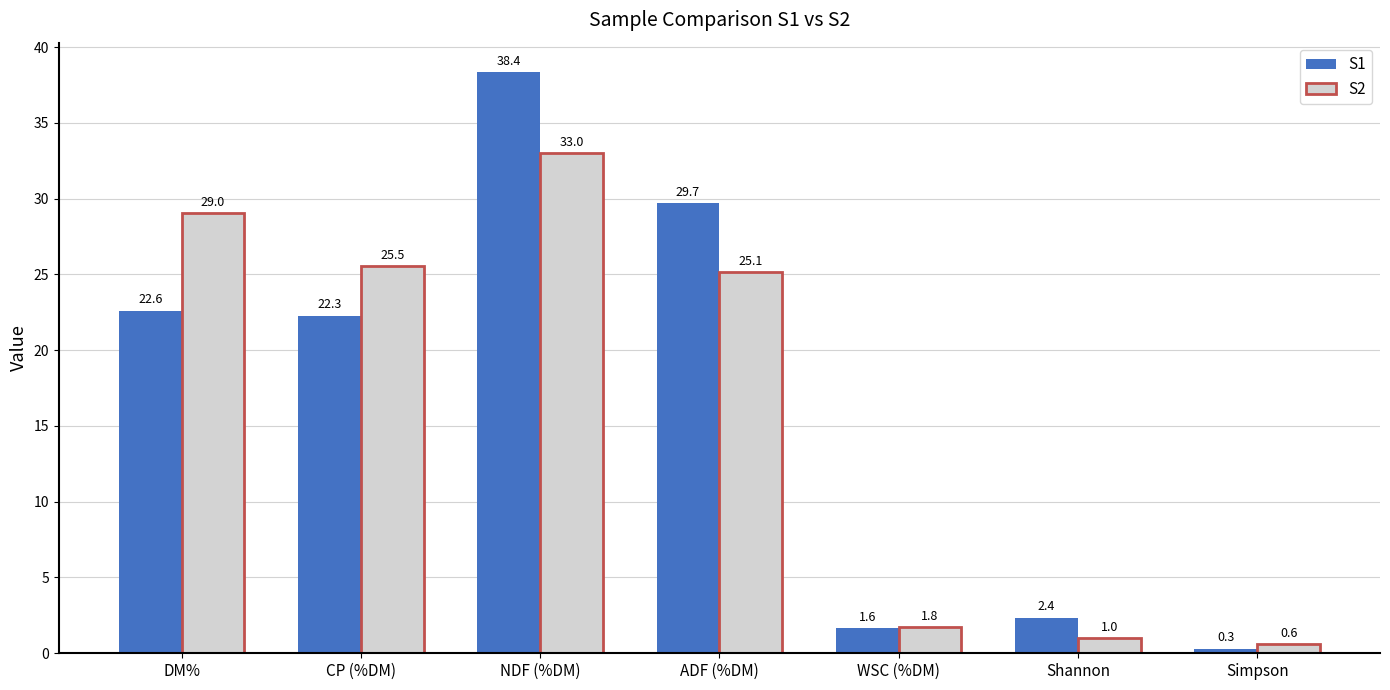

What is the label of the 4th bar from the left?

ADF (%DM)